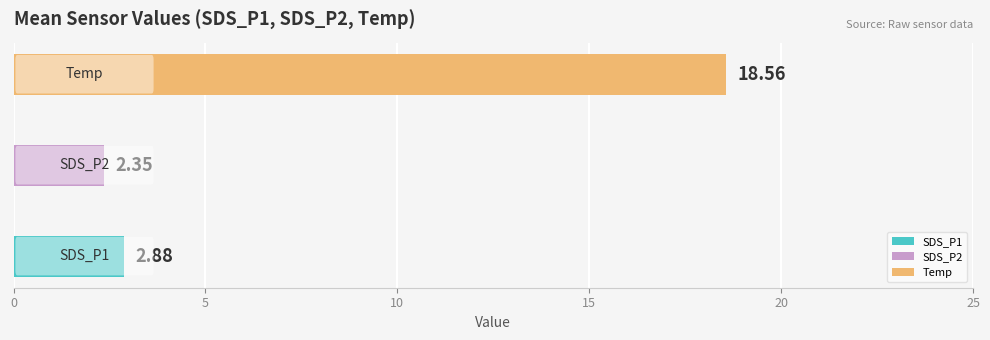

What is the average value?

7.9